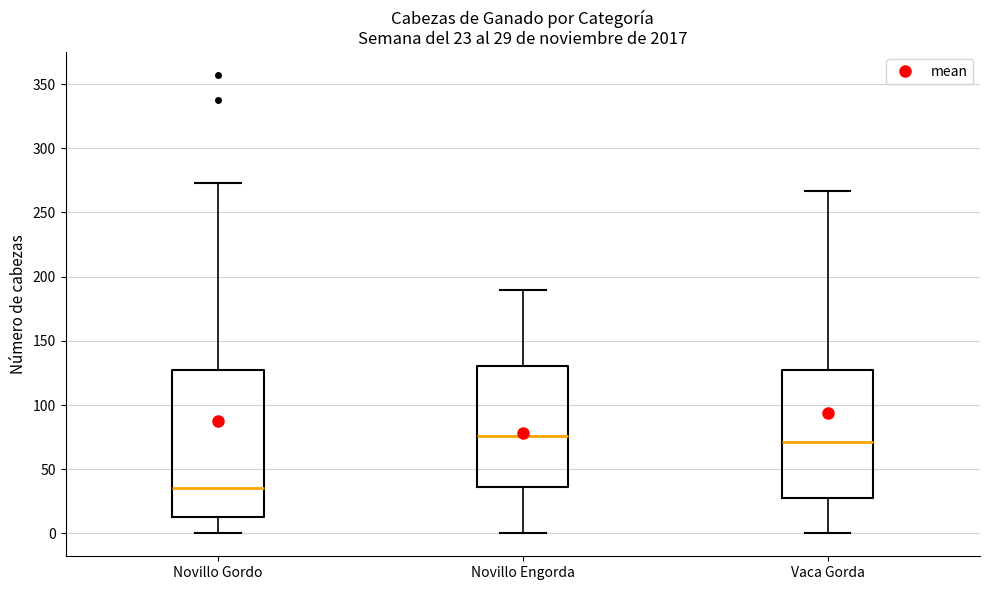

Which box is the tallest, from its lower edge to its upper edge?

Novillo Gordo